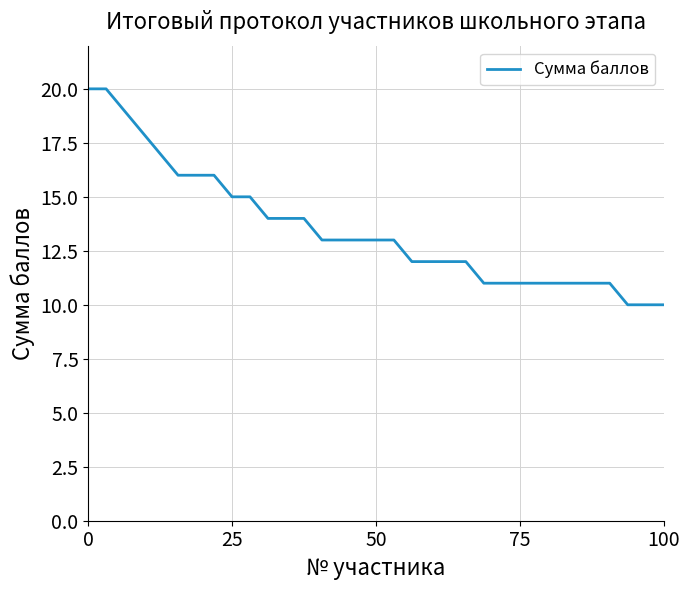

What is the minimum value shown in the chart?

10